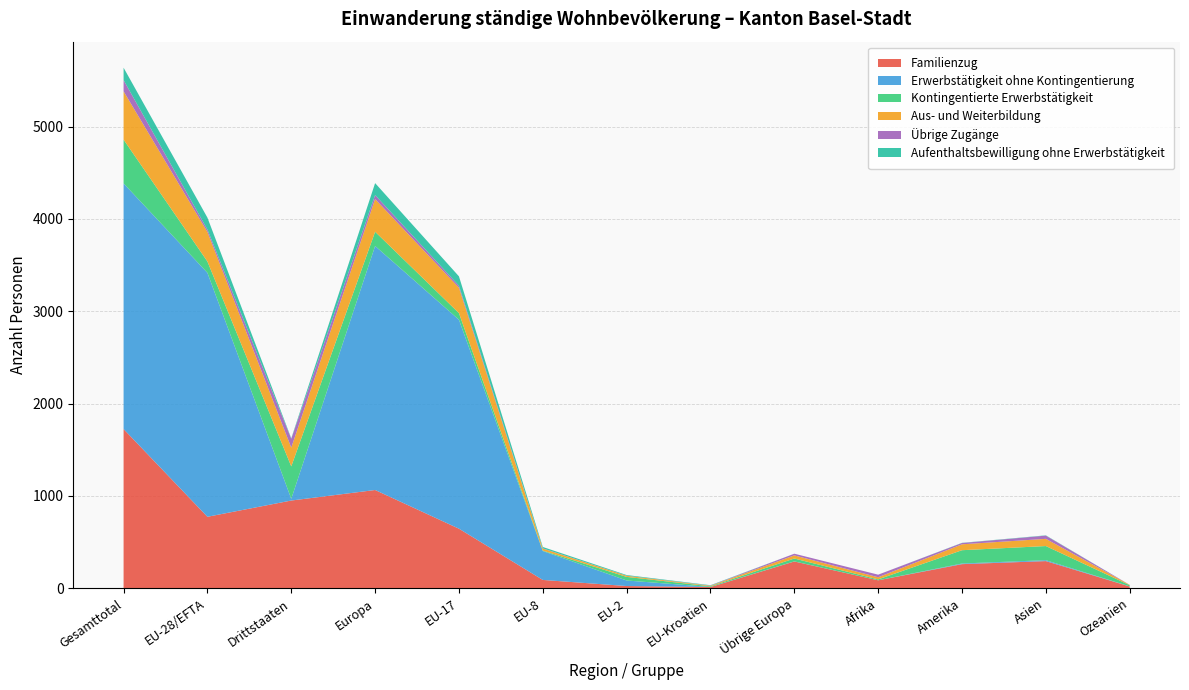

Reading right to left, transcribe all the data shown in this chart.

Familienzug: 19	294	261	86	290	13	24	90	645	1064	950	774	1724
Erwerbstätigkeit ohne Kontingentierung: 1	10	7	0	1	1	60	313	2263	2643	19	2642	2661
Kontingentierte Erwerbstätigkeit: 13	153	144	10	31	7	39	5	72	154	351	123	474
Aus- und Weiterbildung: 4	78	64	23	34	6	12	22	275	354	203	320	523
Übrige Zugänge: 0	35	14	28	18	2	1	2	21	44	96	26	122
Aufenthaltsbewilligung ohne Erwerbstätigkeit: 0	3	2	0	0	4	7	15	102	129	5	129	134